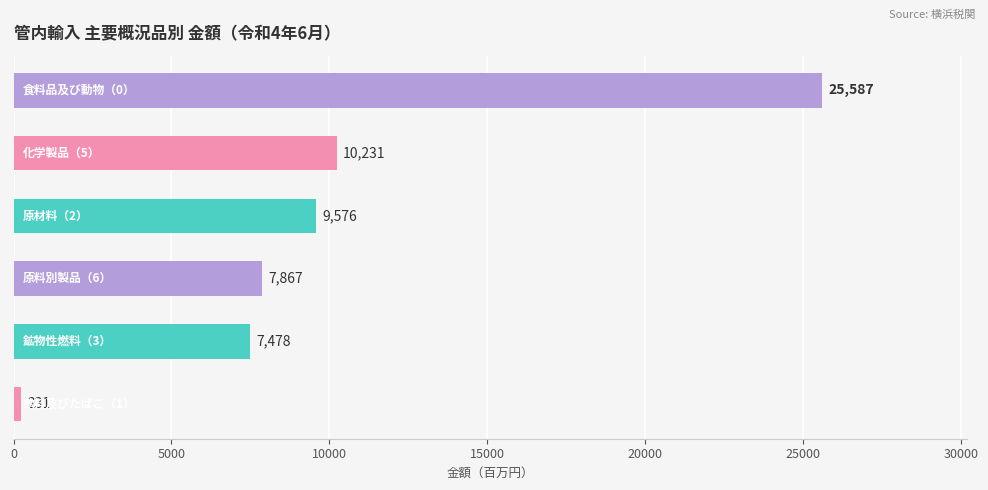

What is the value of the 2nd bar from the top?

10230.7